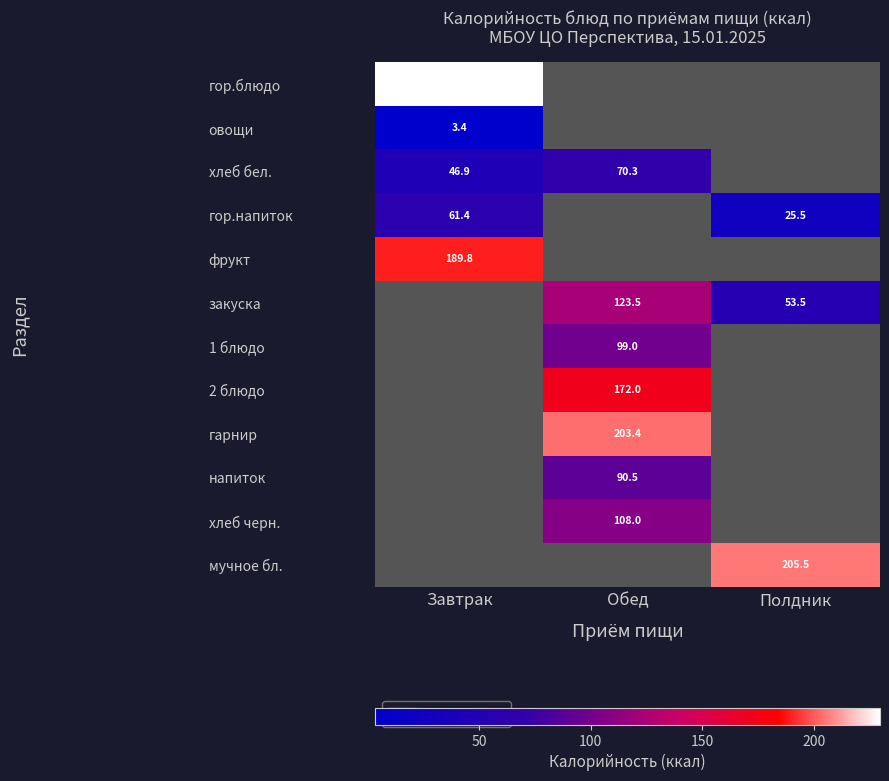

True or false: гарнир has a value of 203.4 at Обед.

True